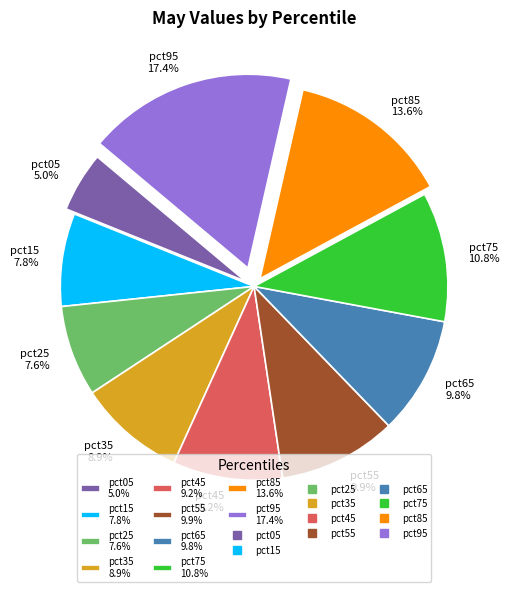

The pct25 slice represents 8% of the pie. True or false?

True